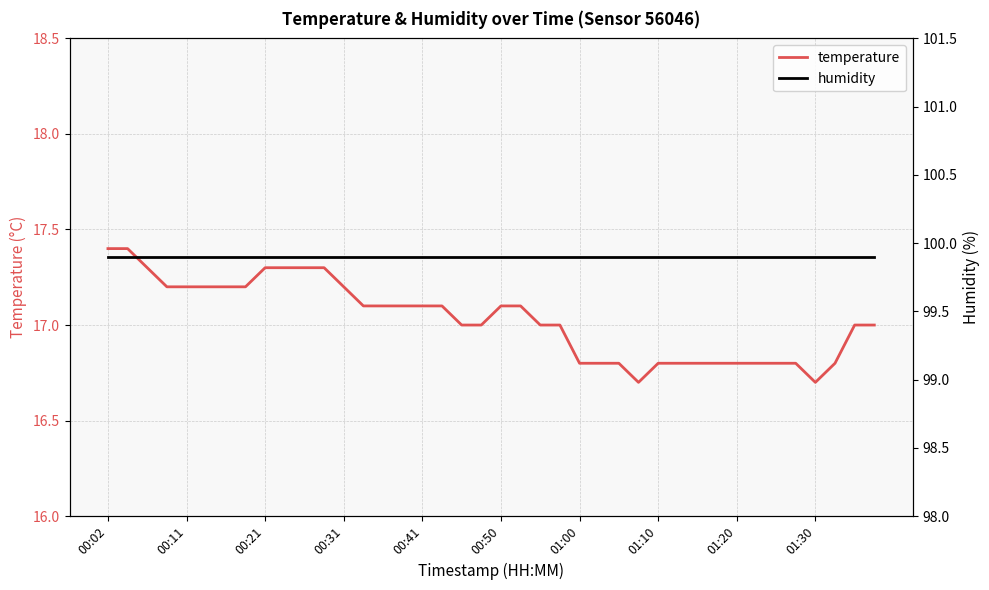

How many series are shown in this chart?

2